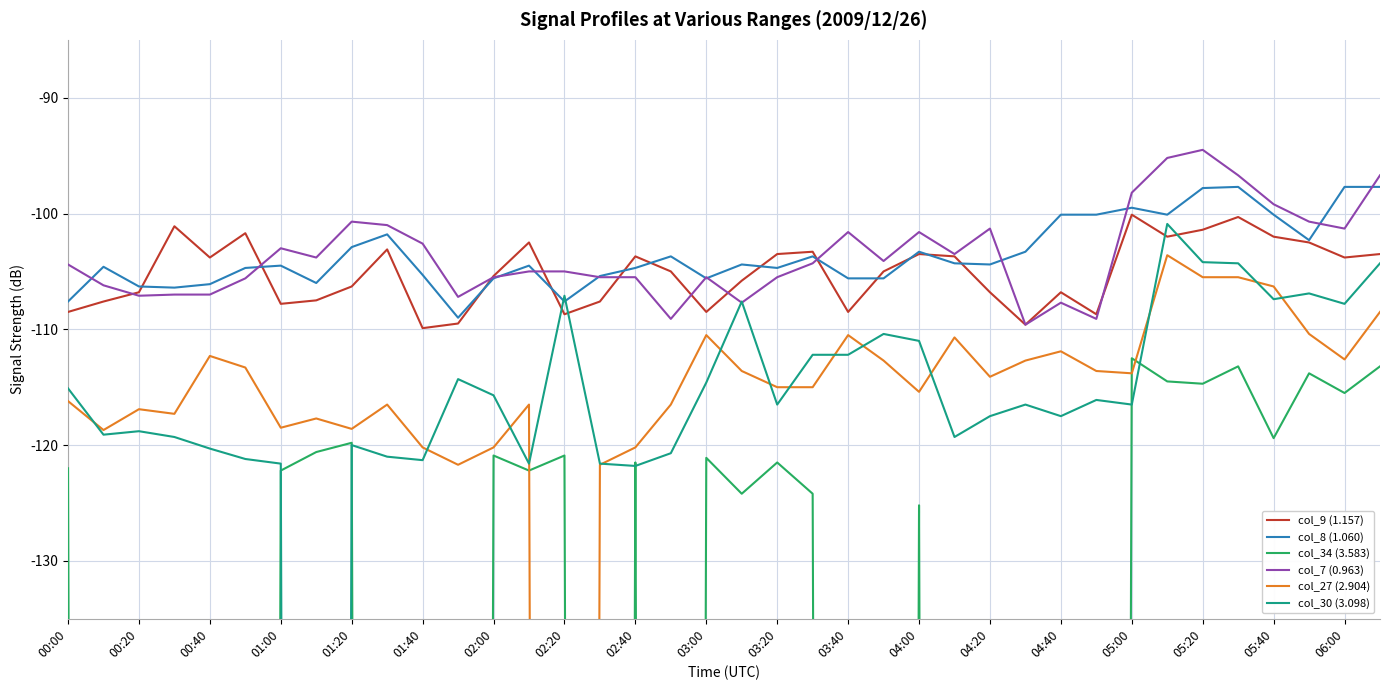

Where does the col_8 (1.060) series first go above -104?

01:20